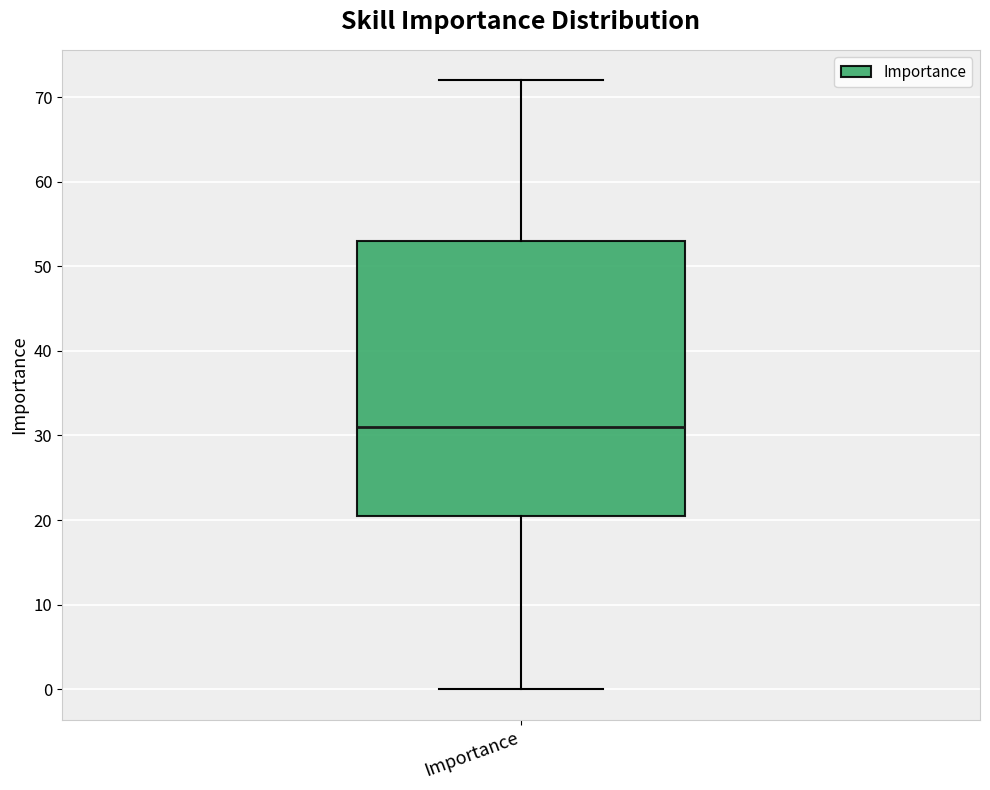

Read this box plot against the y-axis: the position of the median line, the range covered by the box, and the ends of both whiskers. The values are not printed on the chart, so give them approximately, as read against the axis.

median 31, box 21 to 53, whiskers 0 to 72